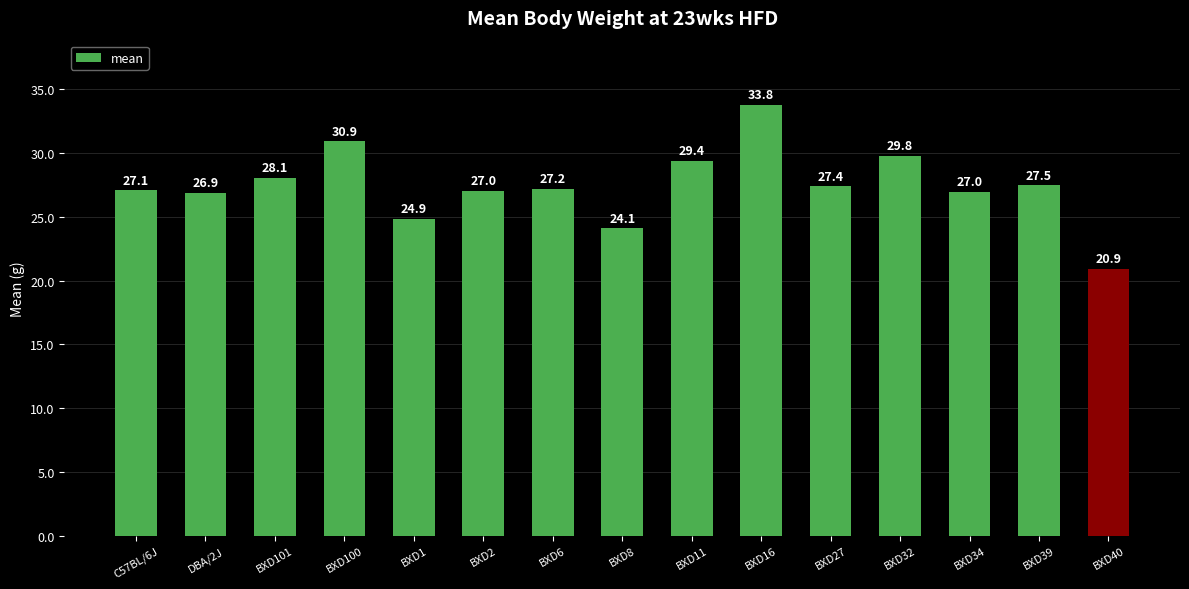

What position from the left is BXD1?

5